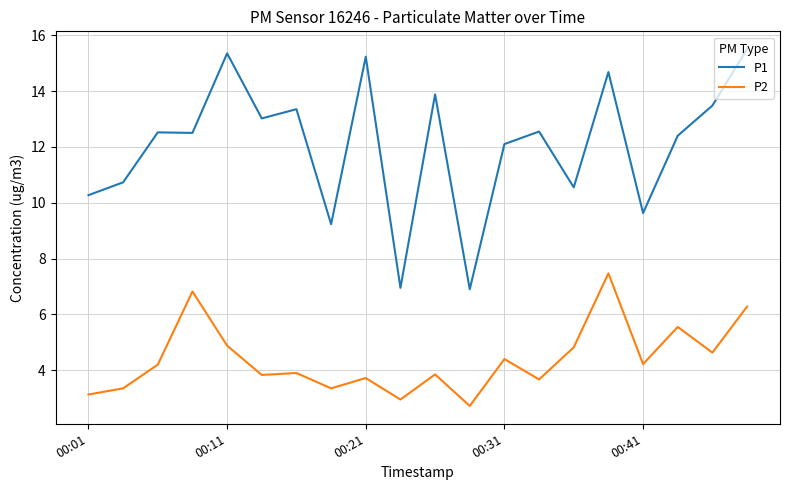

Which series has the widest spread of values?

P1